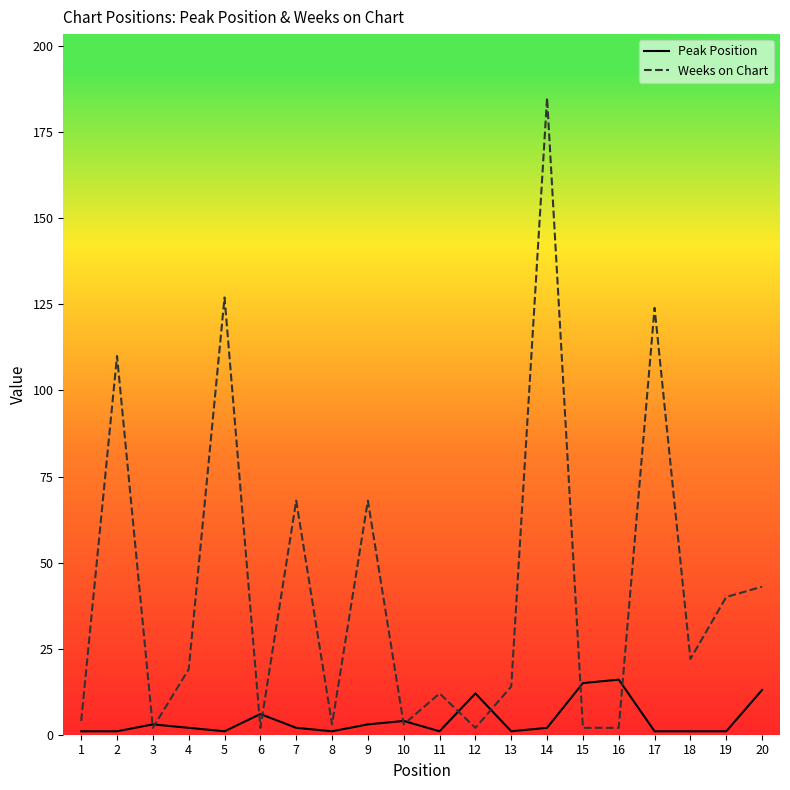

List the series in order of their peak value, highest first.

Weeks on Chart, Peak Position